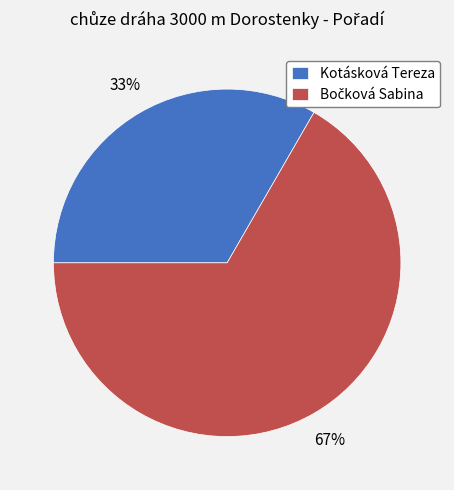

What percentage is the Kotásková Tereza slice, to the nearest percent?

33%